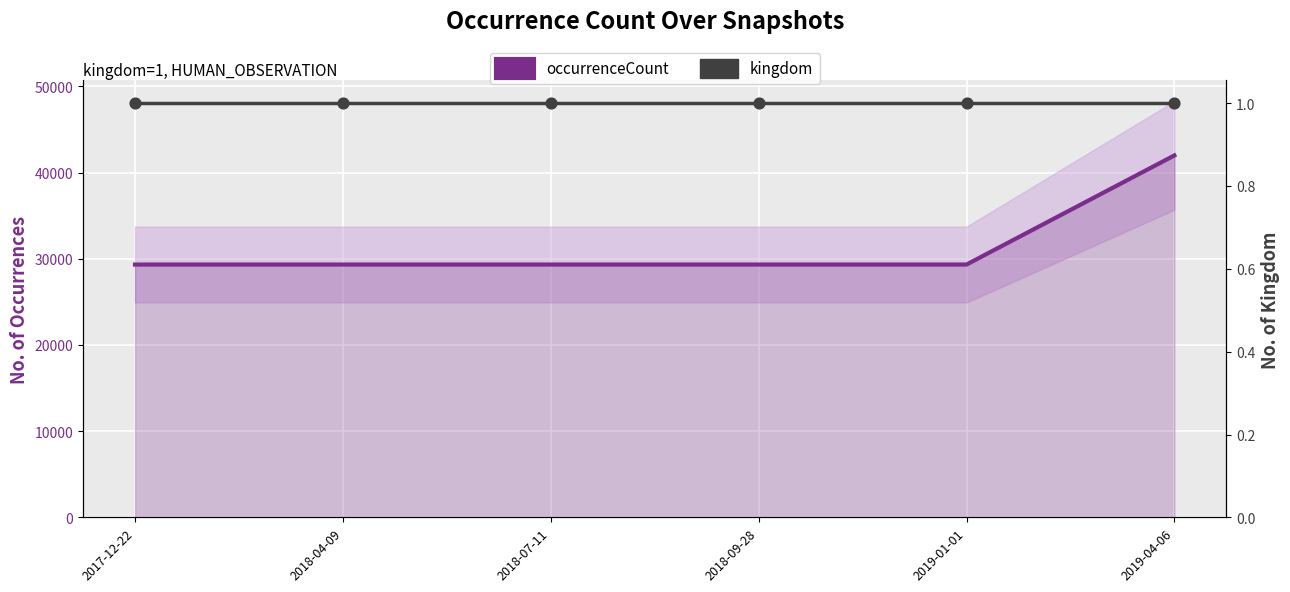

At which category is the sum across all series the highest?

2019-04-06